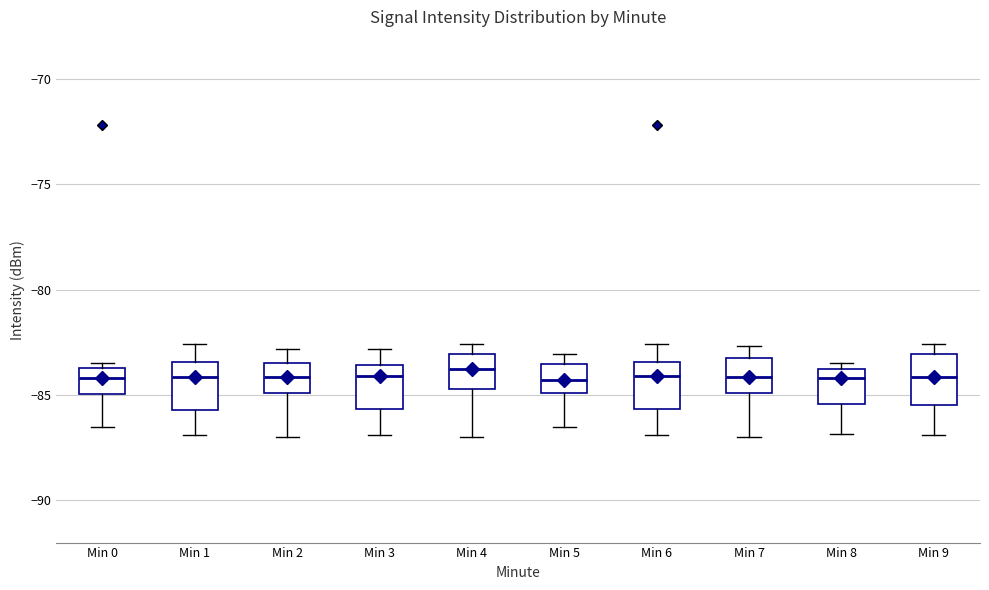

Reading left to right, transcribe this box plot: for each box, give where its median line is, the range the box spans, and where its two whiskers end, as read against the y-axis. The values are not printed on the chart, so give them approximately, as read against the axis.

Min 0: median -84.0, box -85.0 to -83.5, whiskers -86.5 to -83.5 (just above the box's upper edge)
Min 1: median -84.0, box -85.5 to -83.5, whiskers -87.0 to -82.5
Min 2: median -84.0, box -85.0 to -83.5, whiskers -87.0 to -83.0
Min 3: median -84.0, box -85.5 to -83.5, whiskers -87.0 to -83.0
Min 4: median -84.0, box -84.5 to -83.0, whiskers -87.0 to -82.5
Min 5: median -84.5, box -85.0 to -83.5, whiskers -86.5 to -83.0
Min 6: median -84.0, box -85.5 to -83.5, whiskers -87.0 to -82.5
Min 7: median -84.0, box -85.0 to -83.0, whiskers -87.0 to -82.5
Min 8: median -84.0 (just below the box's upper edge), box -85.5 to -84.0, whiskers -87.0 to -83.5
Min 9: median -84.0, box -85.5 to -83.0, whiskers -87.0 to -82.5